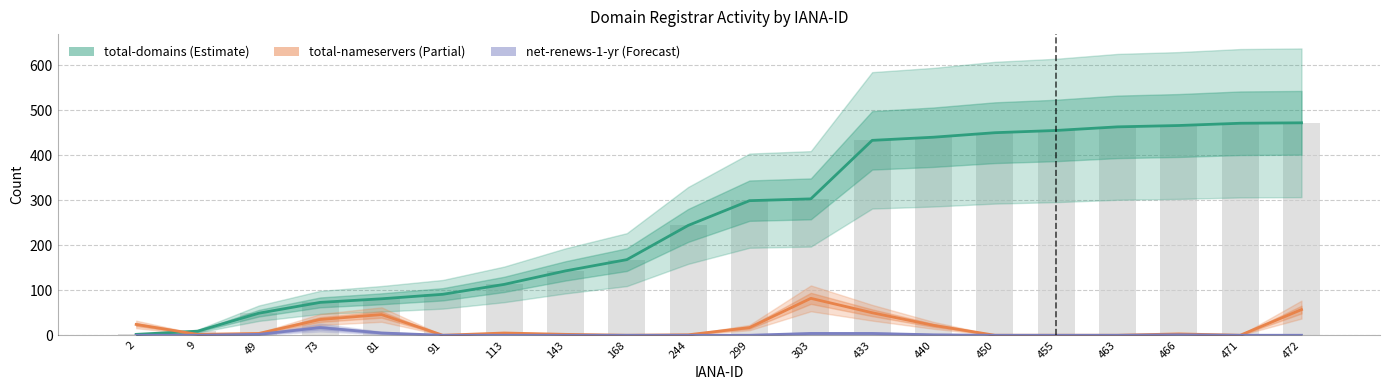

Which series changed the most between 113 and 168?

total-domains